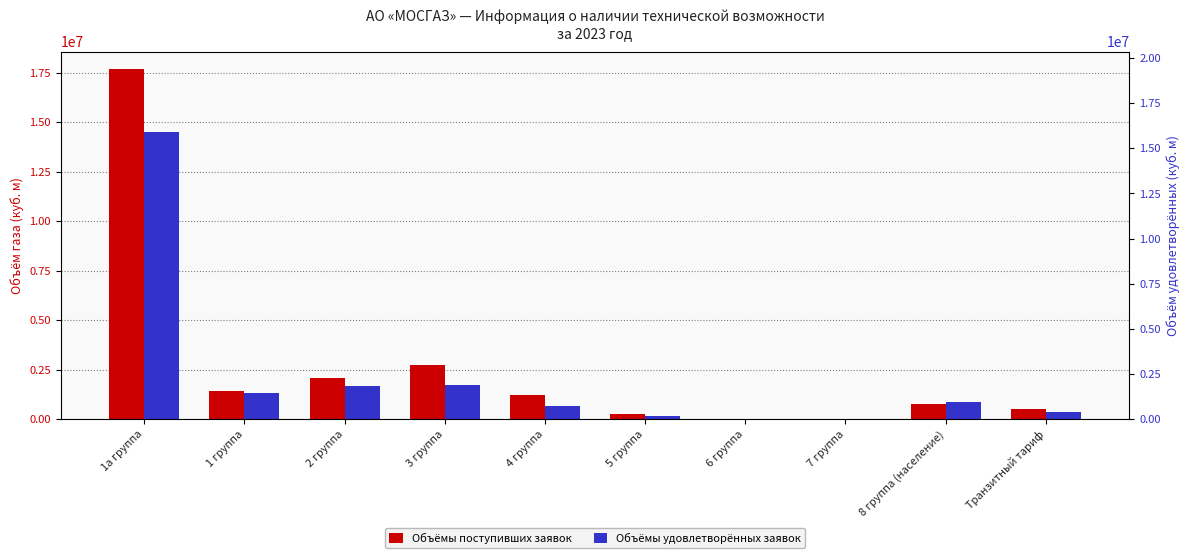

Count the number of categories in the chart.

10